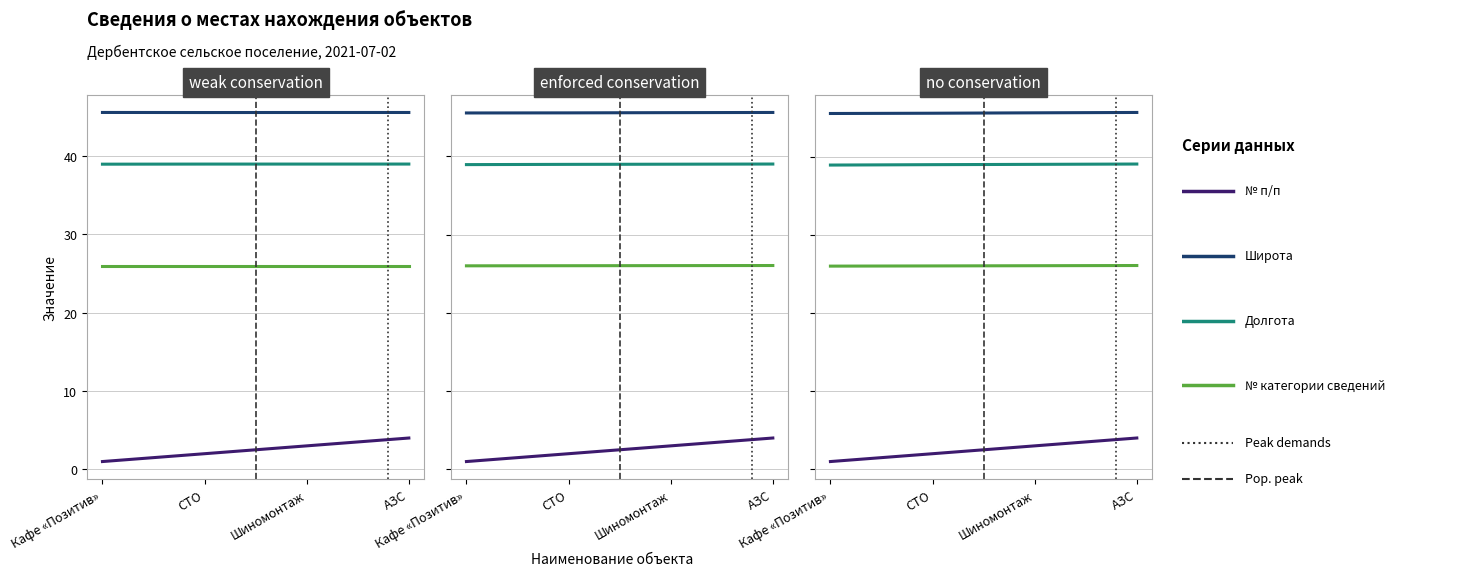

Reading left to right, list all the values displayed in this chart.

№ п/п: Кафе «Позитив»=1.0	СТО=2.0	Шиномонтаж=3.0	АЗС=4.0
Широта: Кафе «Позитив»=45.6	СТО=45.6	Шиномонтаж=45.7	АЗС=45.7
Долгота: Кафе «Позитив»=39.0	СТО=39.0	Шиномонтаж=39.1	АЗС=39.1
№ категории сведений: Кафе «Позитив»=26.0	СТО=26.1	Шиномонтаж=26.1	АЗС=26.1